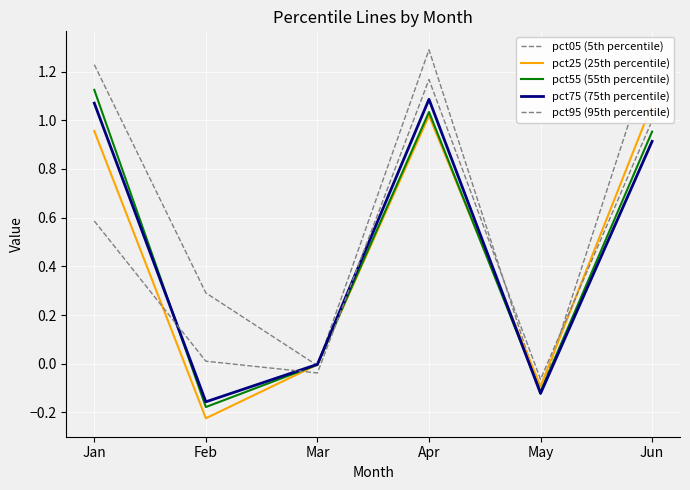

How many values in pct75 (75th percentile) are above zero?

3